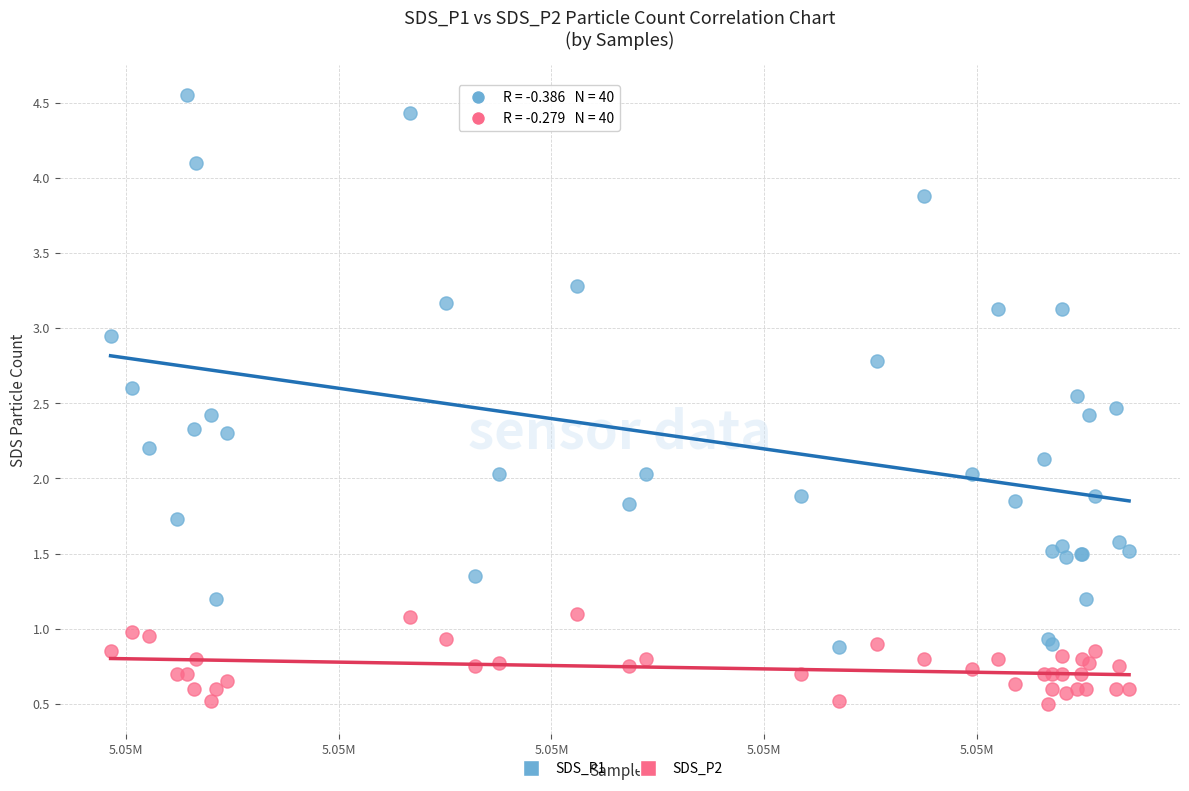

Which series contains the lowest Y value?

SDS_P2